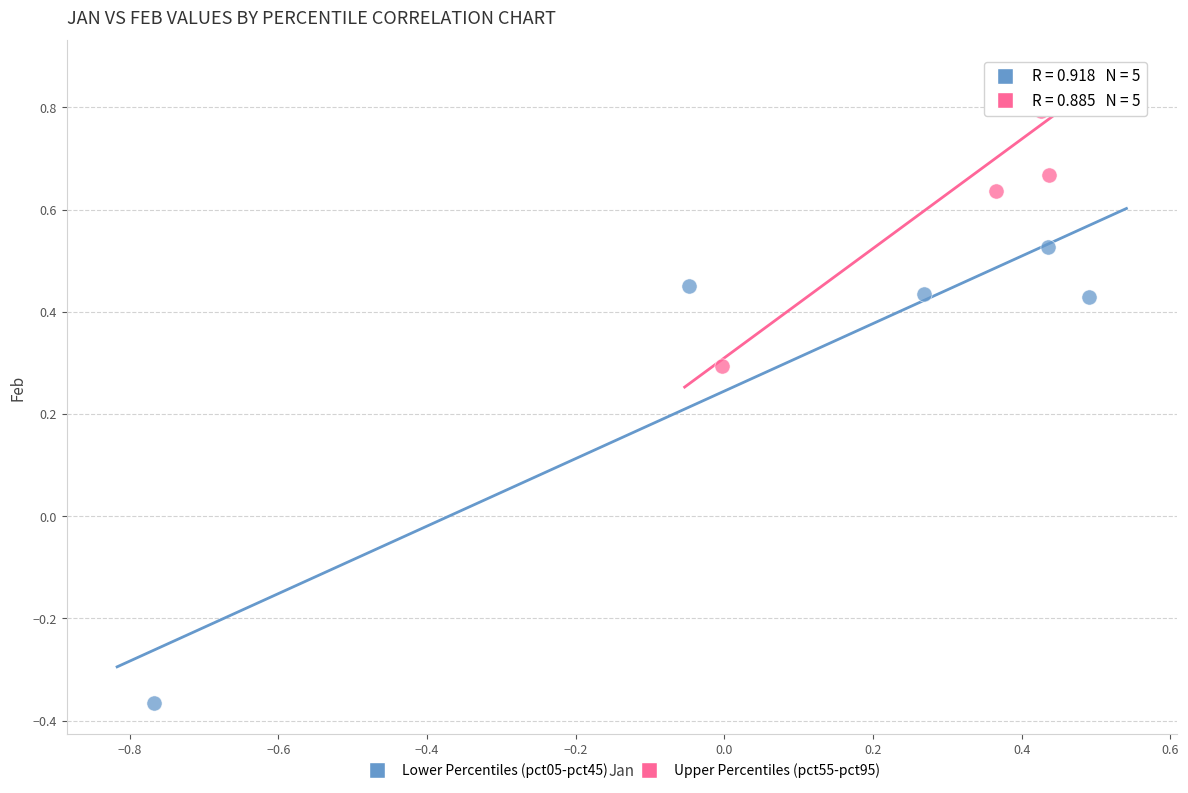

Which series has the largest Y range (max minus min)?

Lower Percentiles (pct05-pct45)